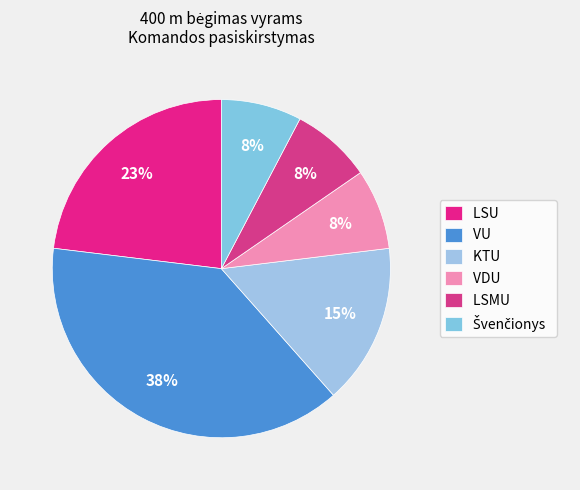

Is there a majority slice in this chart?

No